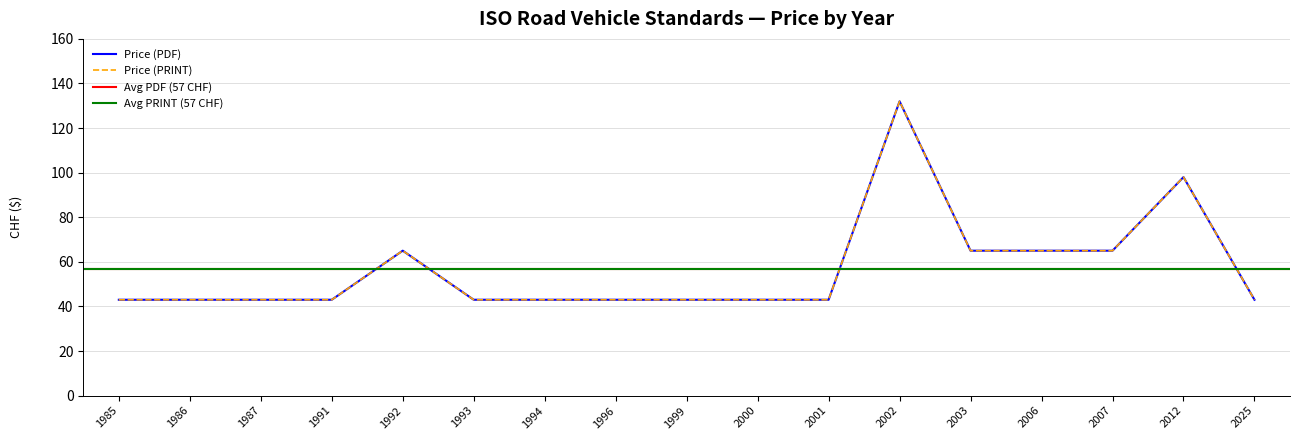

True or false: Price (PDF) and Price (PRINT) cross at least once.

False